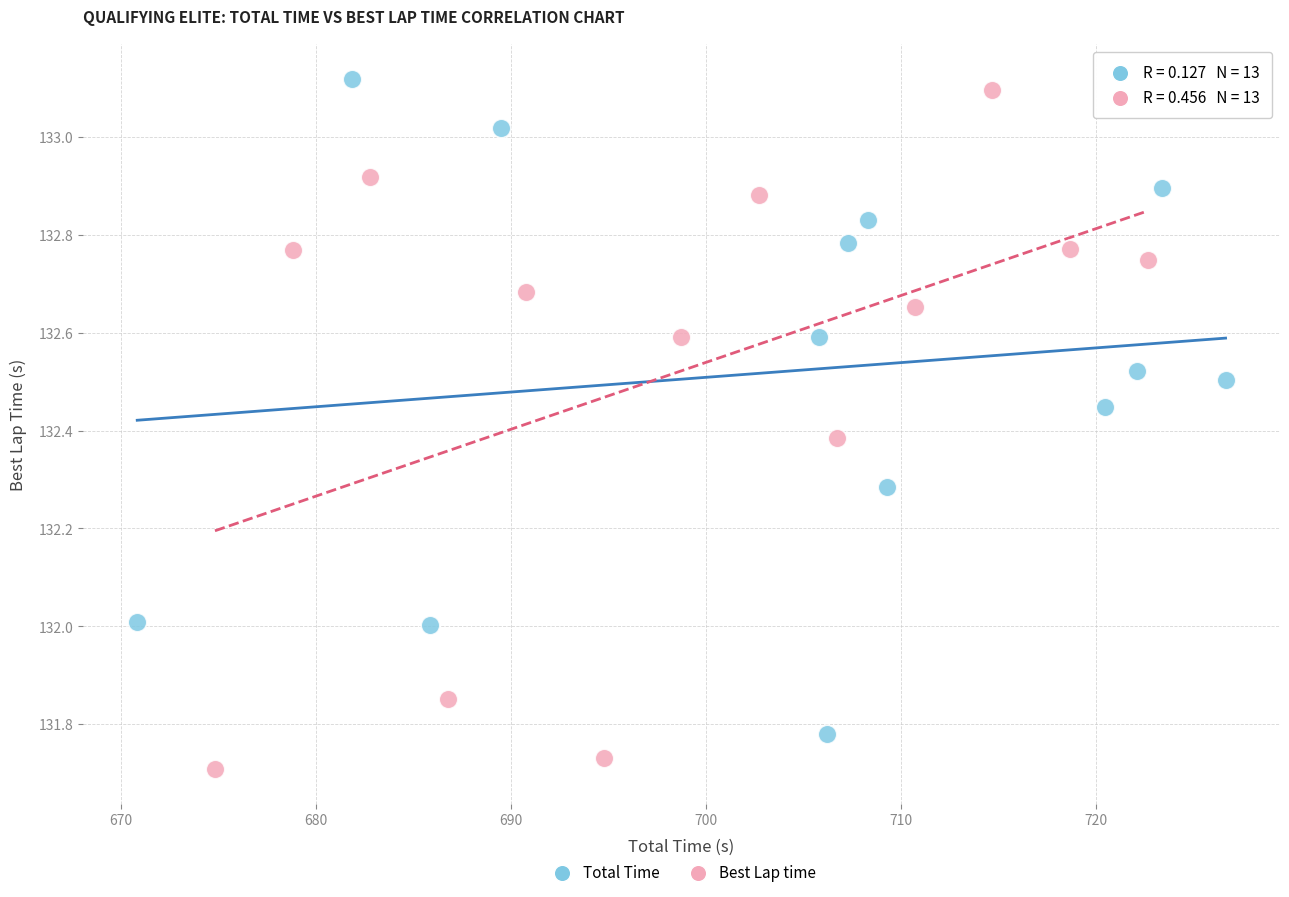

Which series reaches the maximum Y coordinate?

Total Time